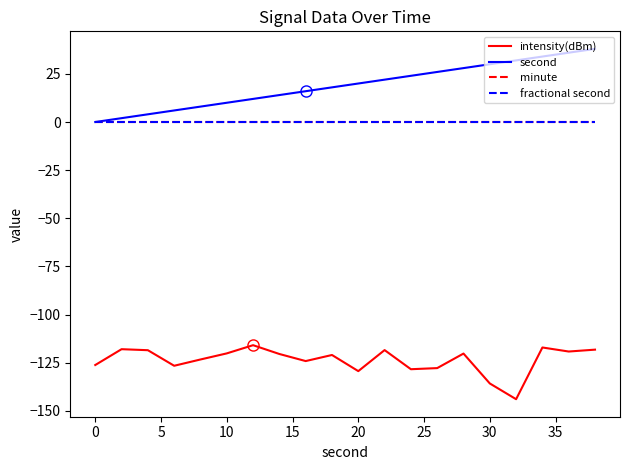

Which series has the largest total across all categories?

second